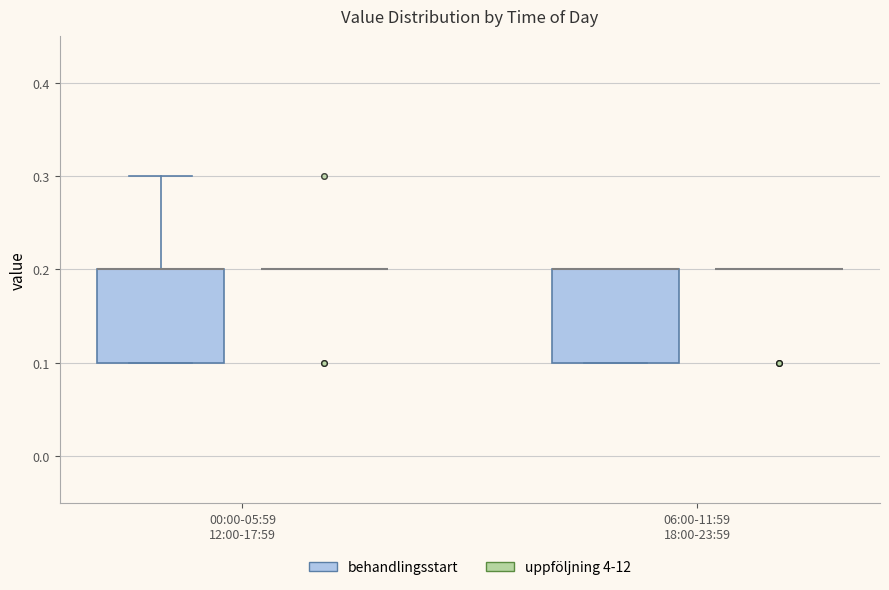

Where is the lower edge of the box for 00:00-05:59 12:00-17:59 (behandlingsstart) on the y-axis? The values are not printed on the chart, so give them approximately, as read against the axis.

0.1